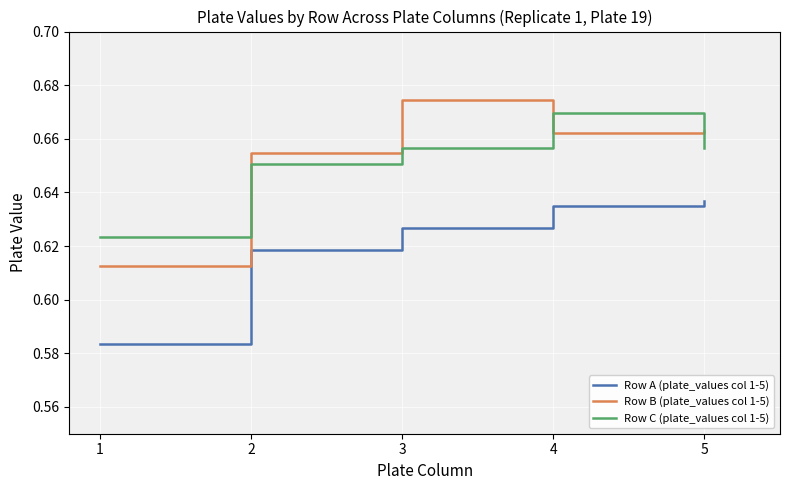

True or false: Row A (plate_values col 1-5) and Row B (plate_values col 1-5) cross at least once.

False